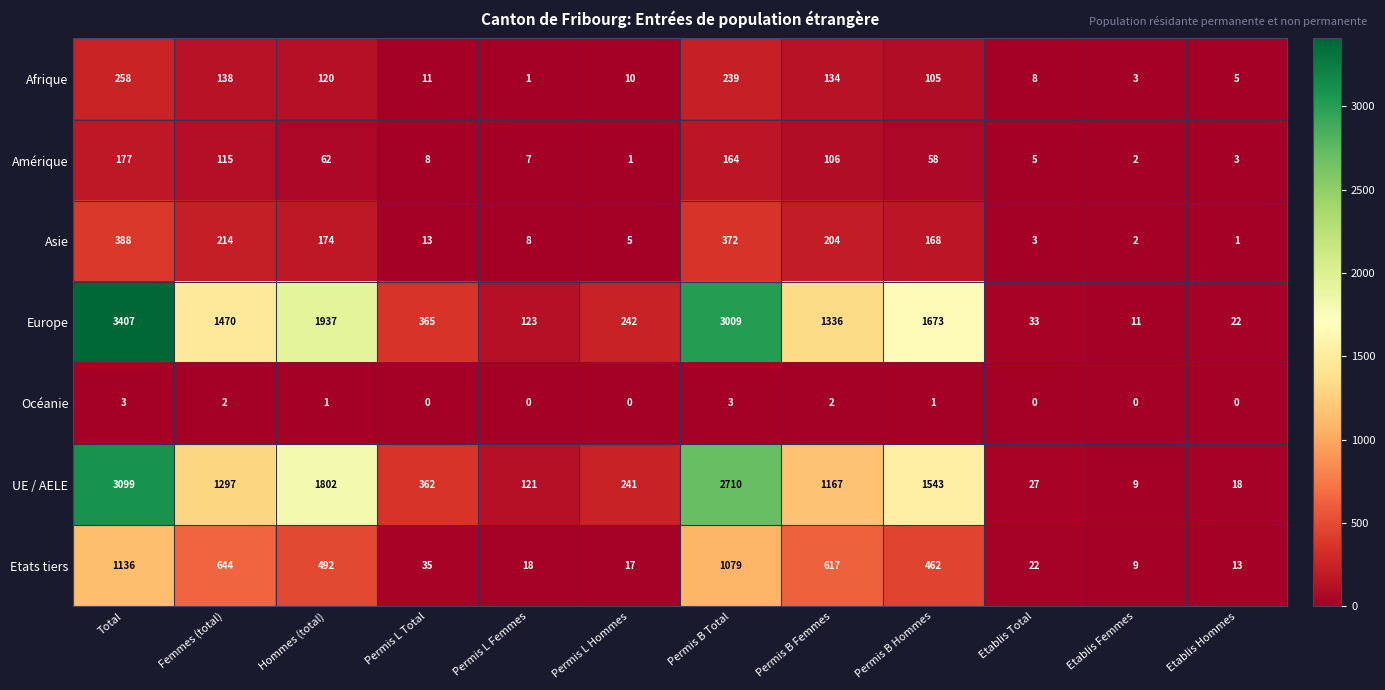

How many categories are shown in the chart?

12